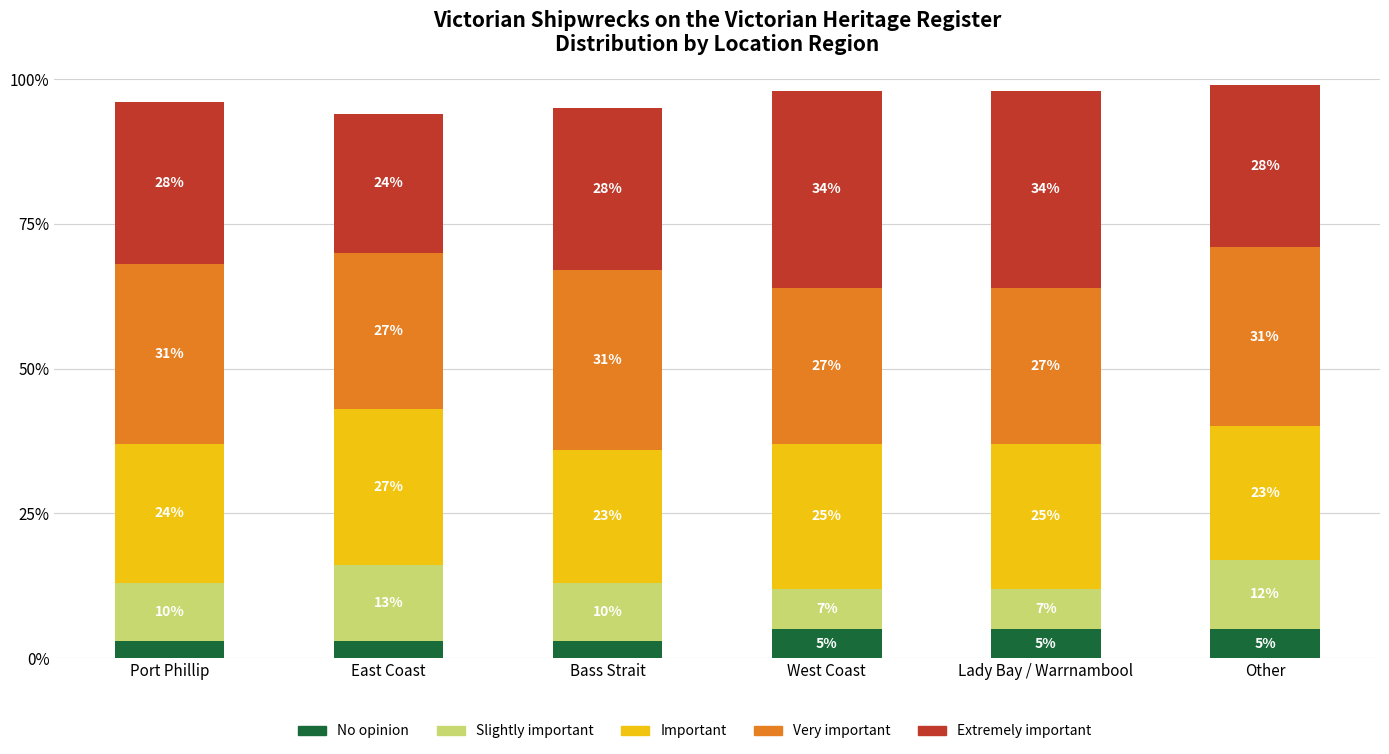

True or false: No opinion has a value of 3 at Port Phillip.

True